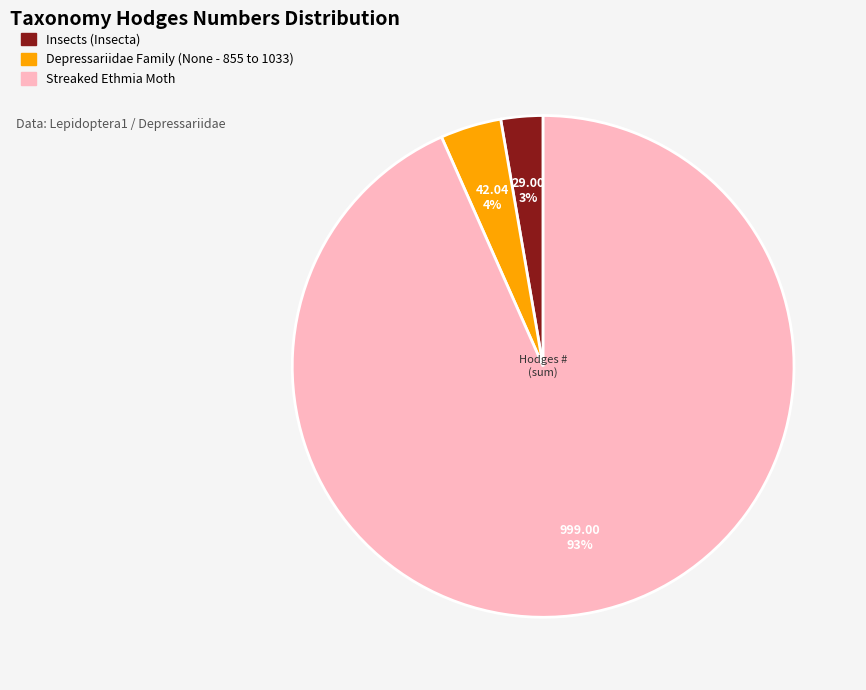

To the nearest percent, what is the difference between the Depressariidae Family (None - 855 to 1033) and Streaked Ethmia Moth slice percentages?

89%